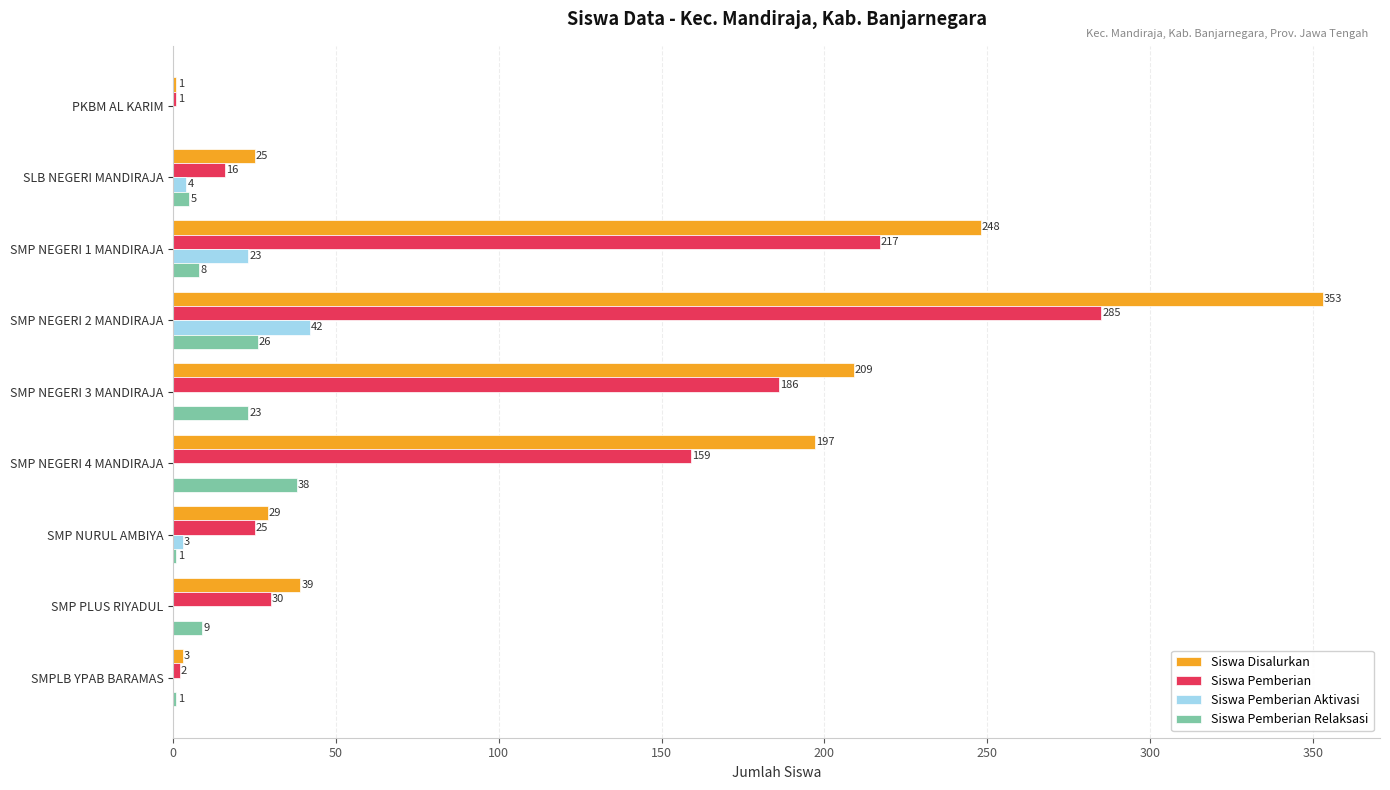

What is the sum of all Siswa Disalurkan values?

1104